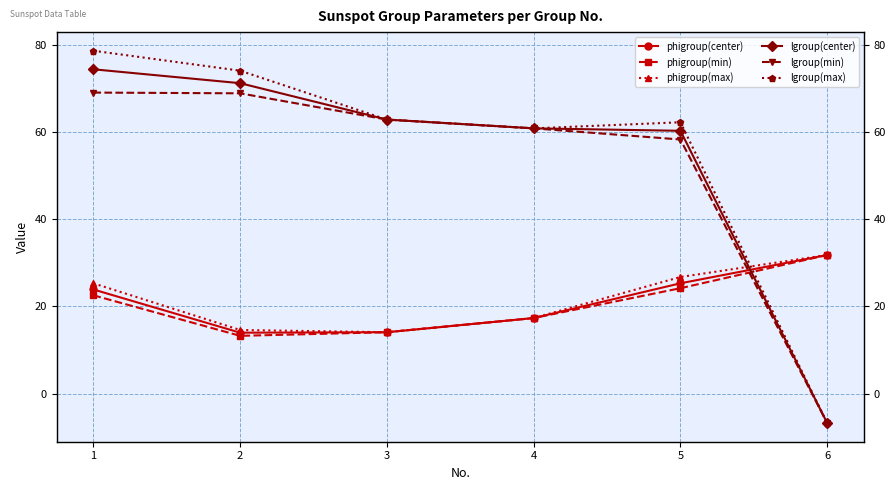

True or false: lgroup(min) and phigroup(center) intersect in this chart.

True